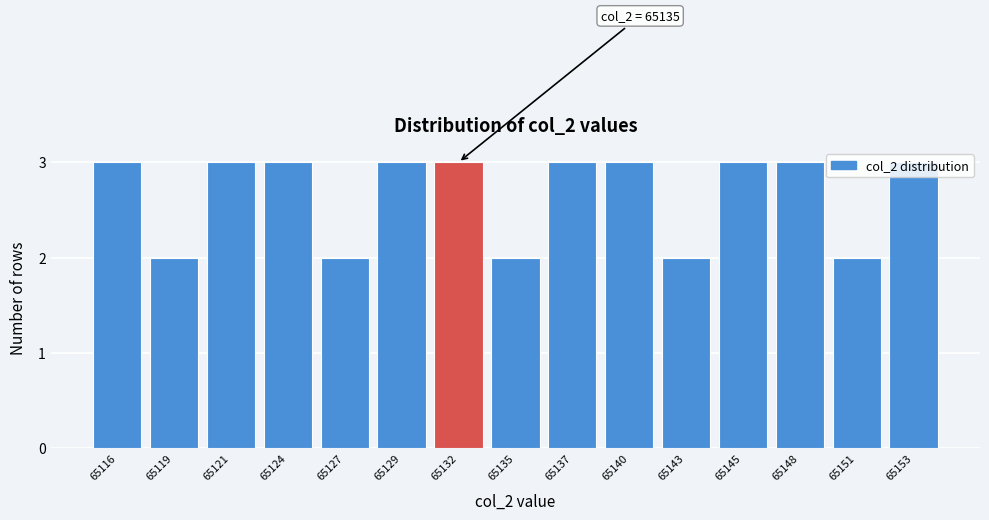

What is the average value?

3